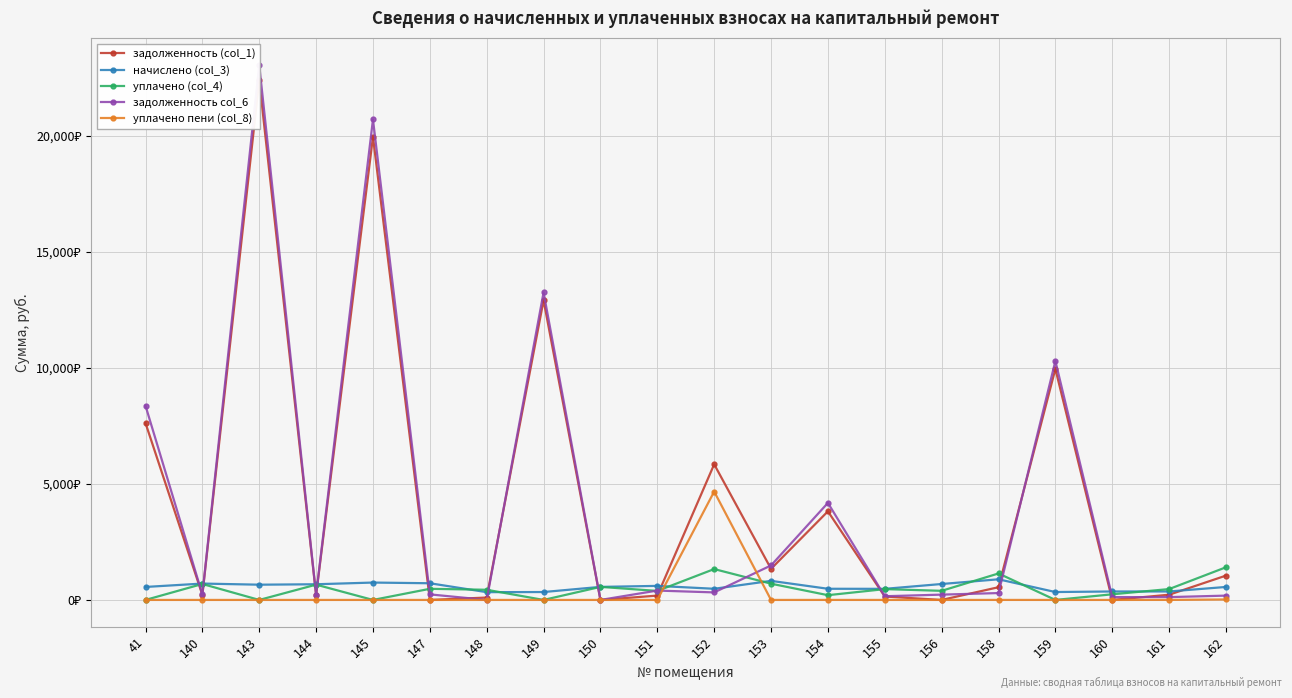

How many data points does each series have?

20